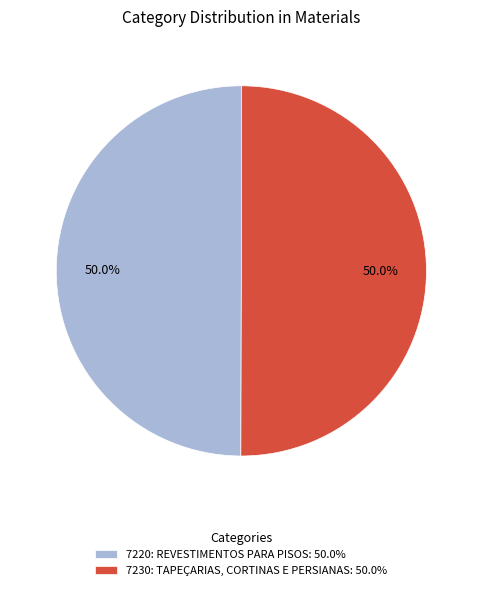

To the nearest percent, what is the average slice percentage?

50%